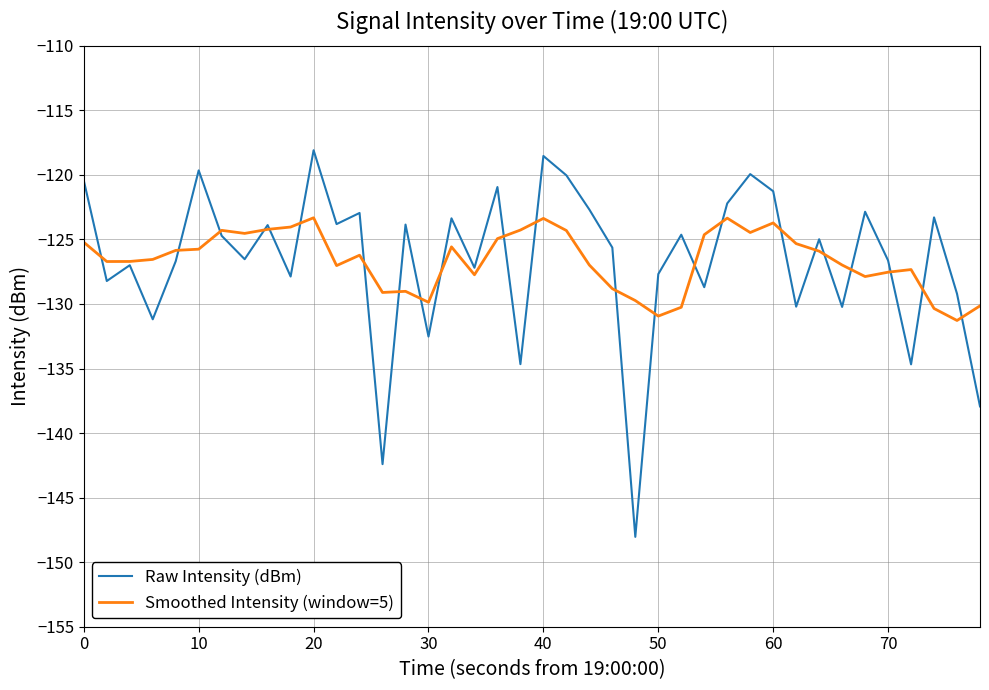

Is this an area chart (filled region under the line)?

No